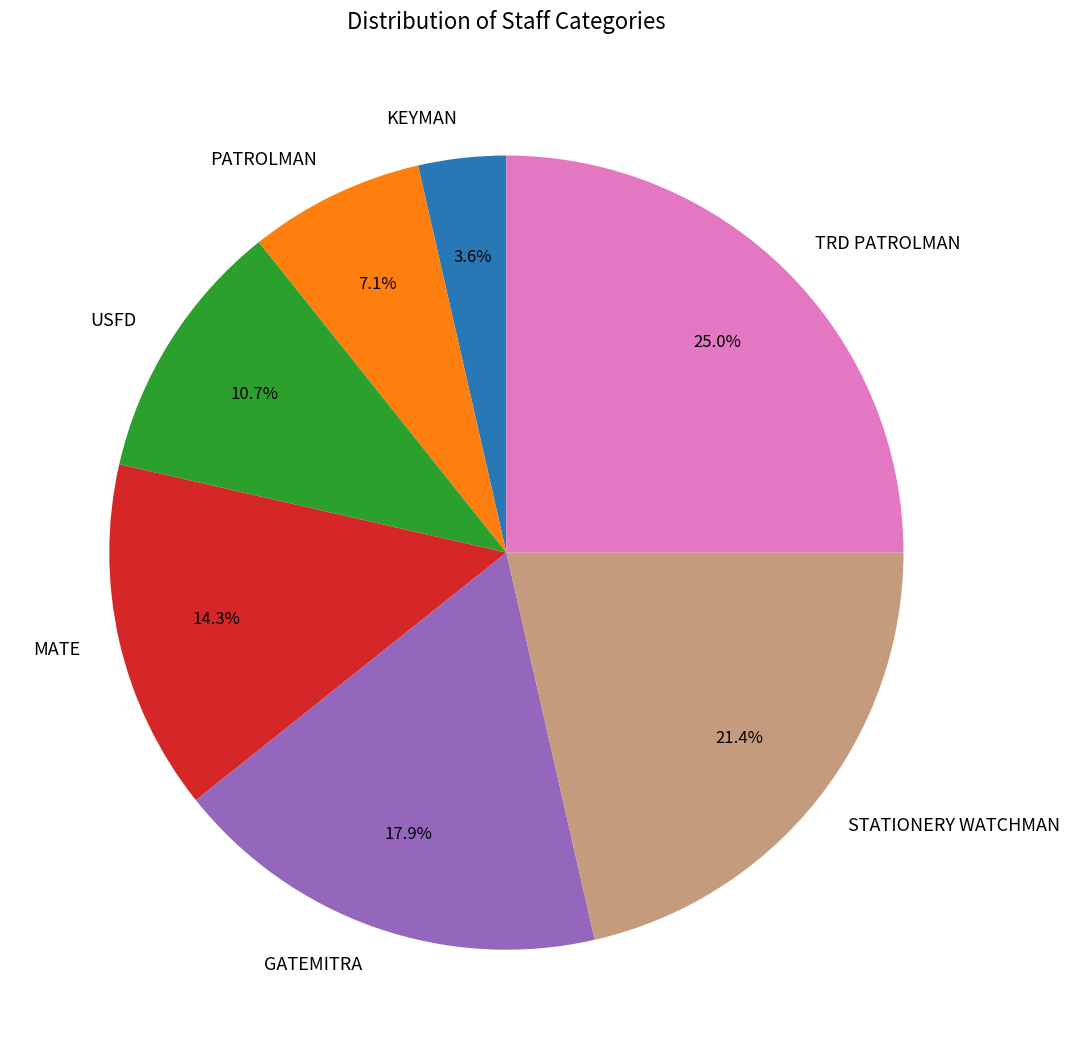

What percentage is the KEYMAN slice, to the nearest percent?

4%